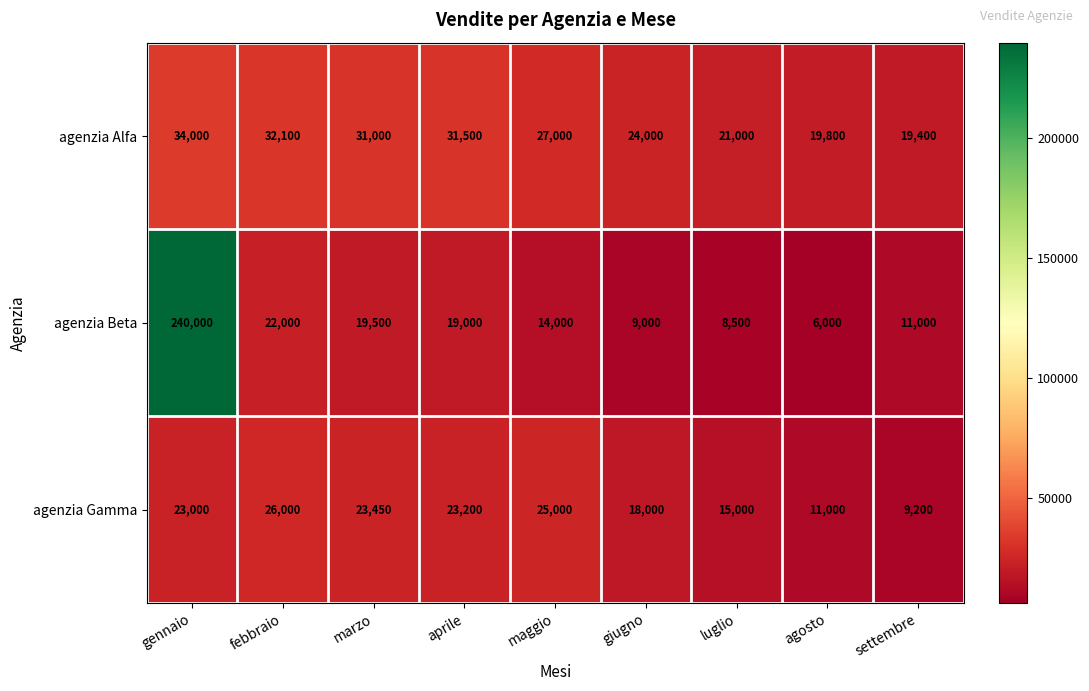

At which label does agenzia Beta first exceed 14000?

gennaio